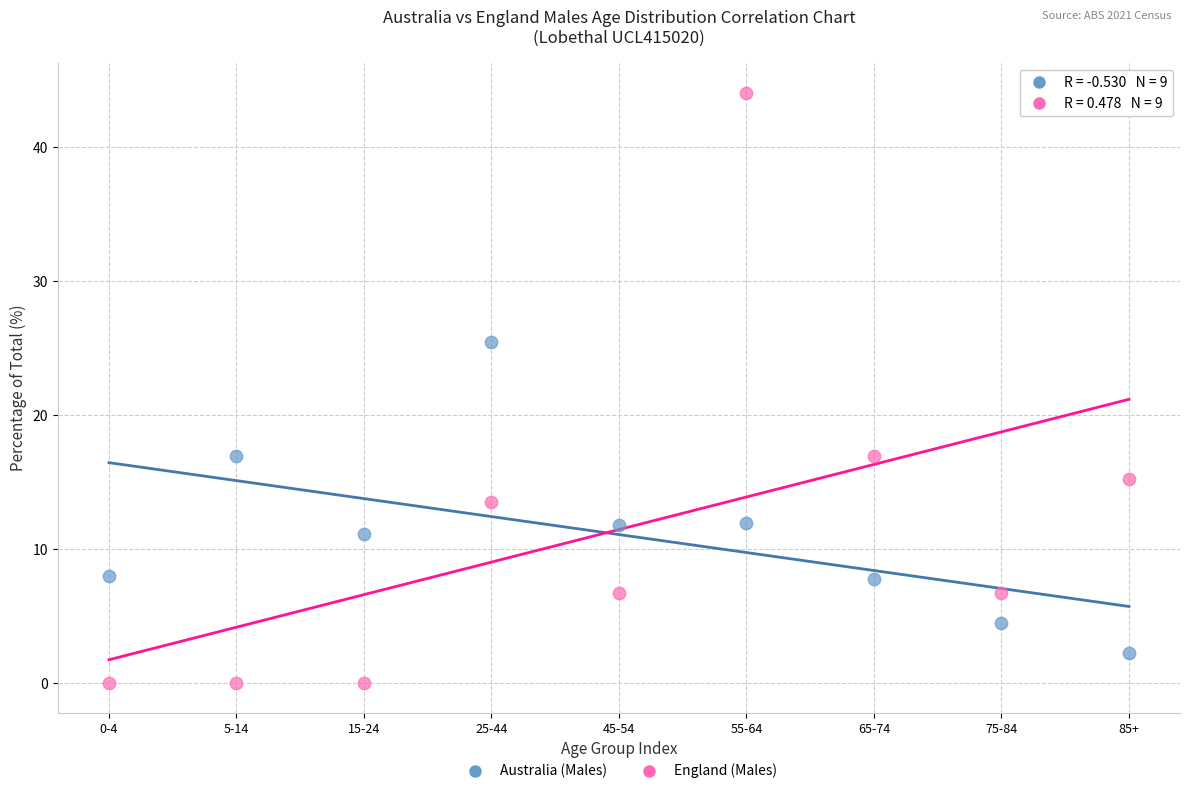

In the England (Males) series, what Y value is closest to 22?

16.9